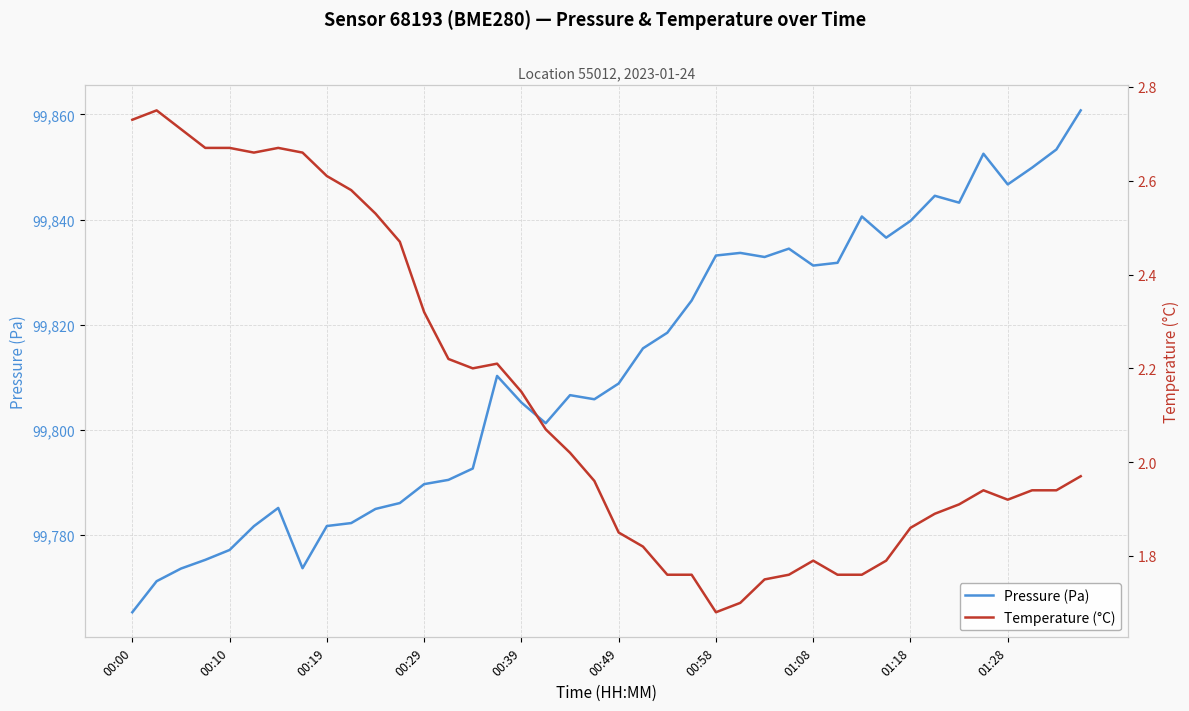

What is the lowest value of the Pressure (Pa) series?

99765.3